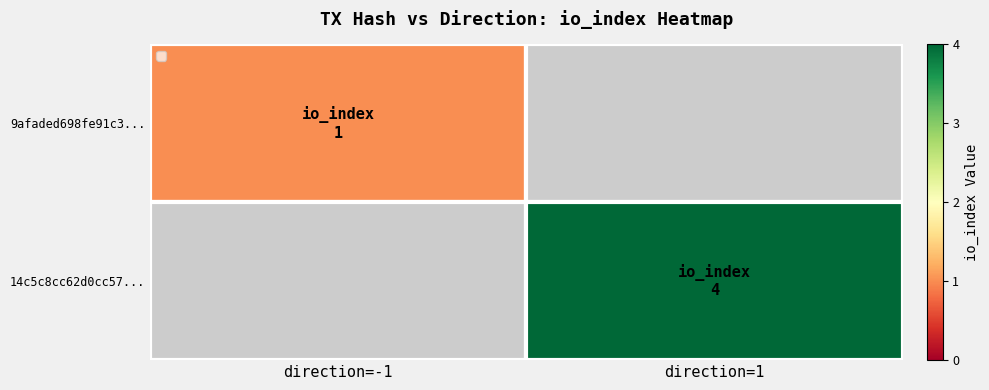

At how many categories does at least one series exceed 3?

1